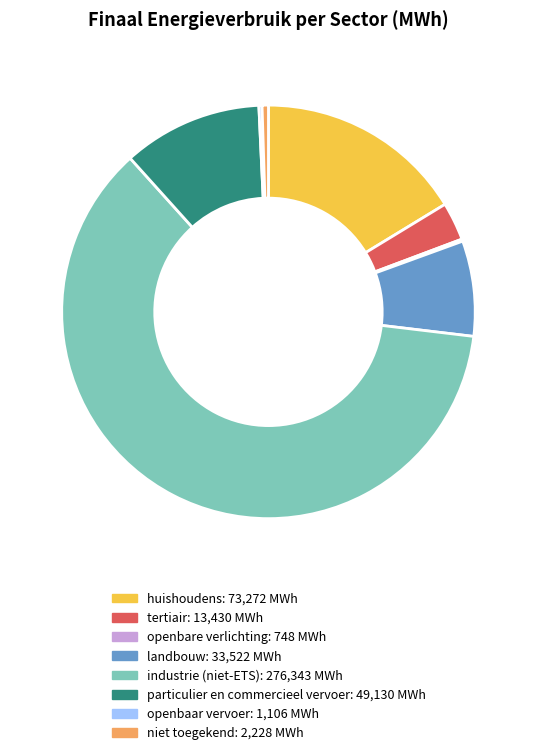

What is the largest slice in the pie chart?

industrie (niet-ETS)